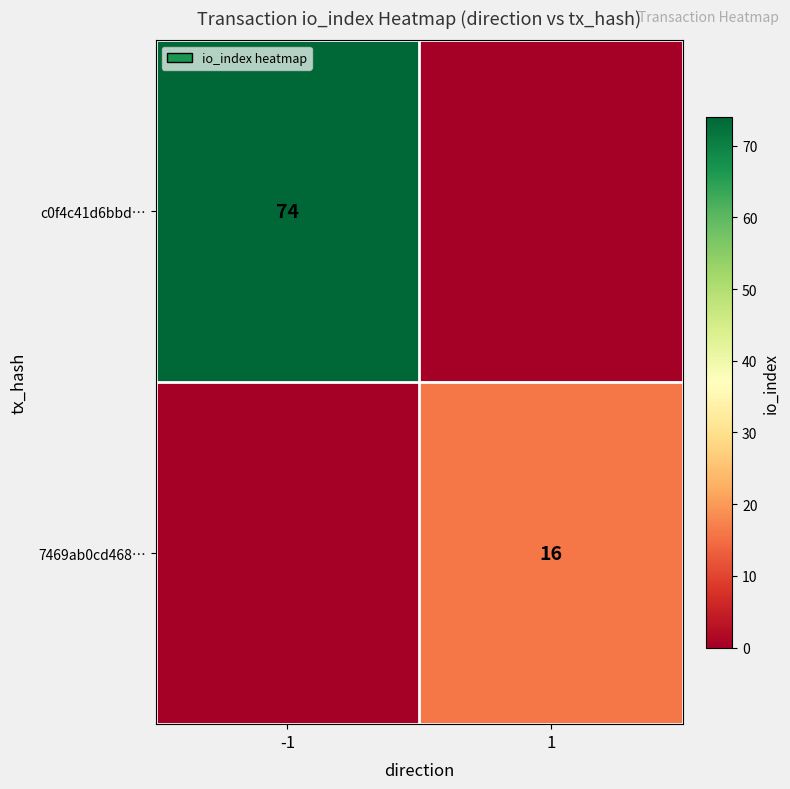

The value of 7469ab0cd468… at 1 is 11. True or false?

False